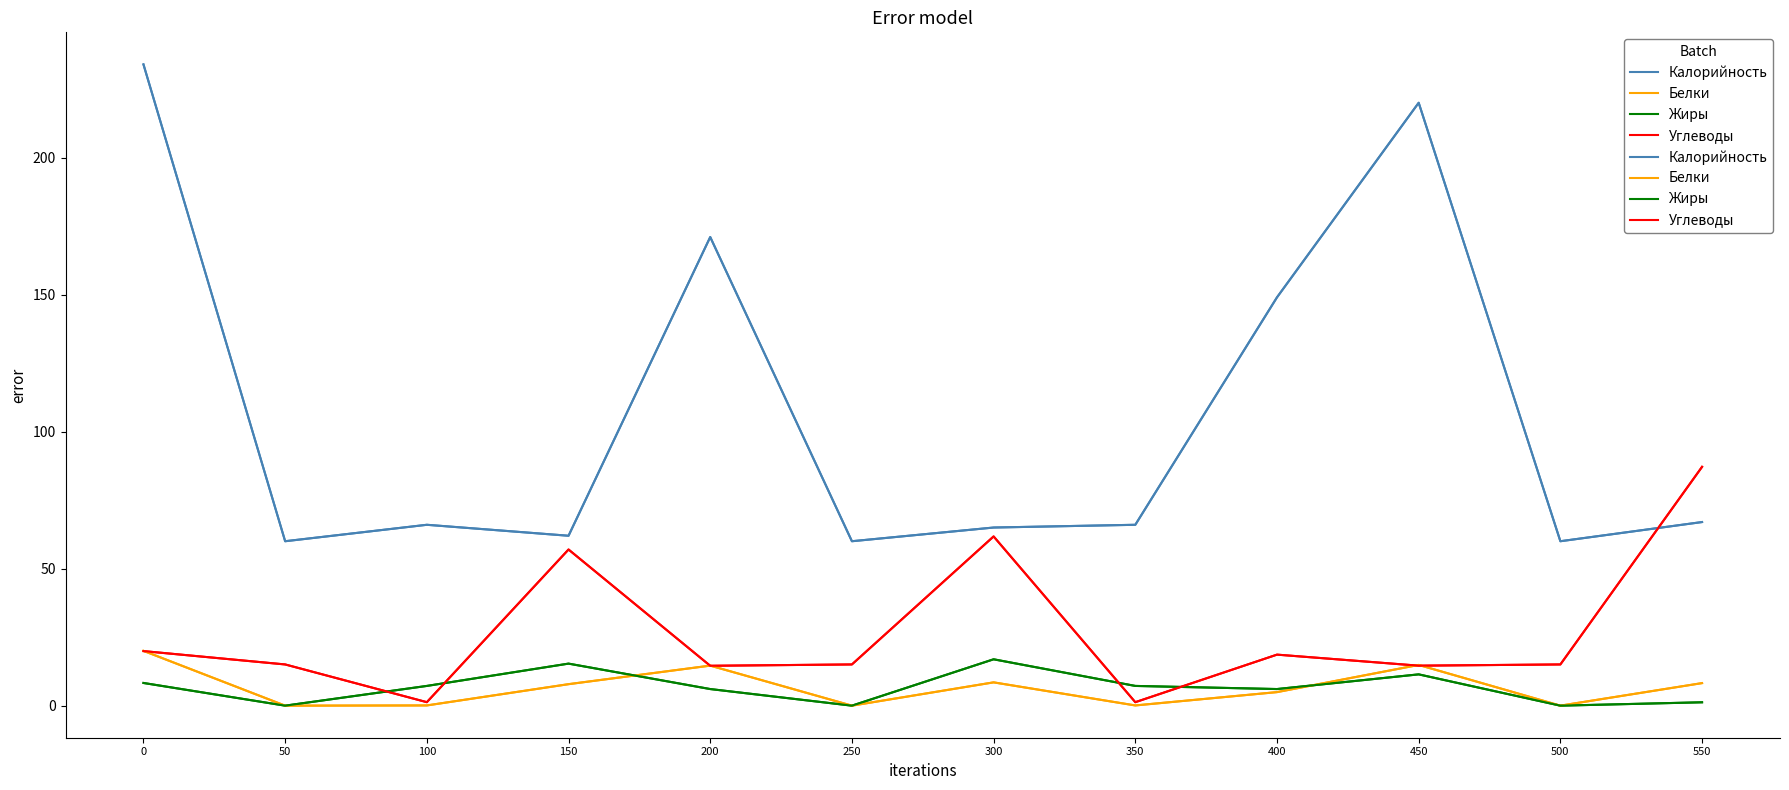

Which series has the largest total across all categories?

Калорийность